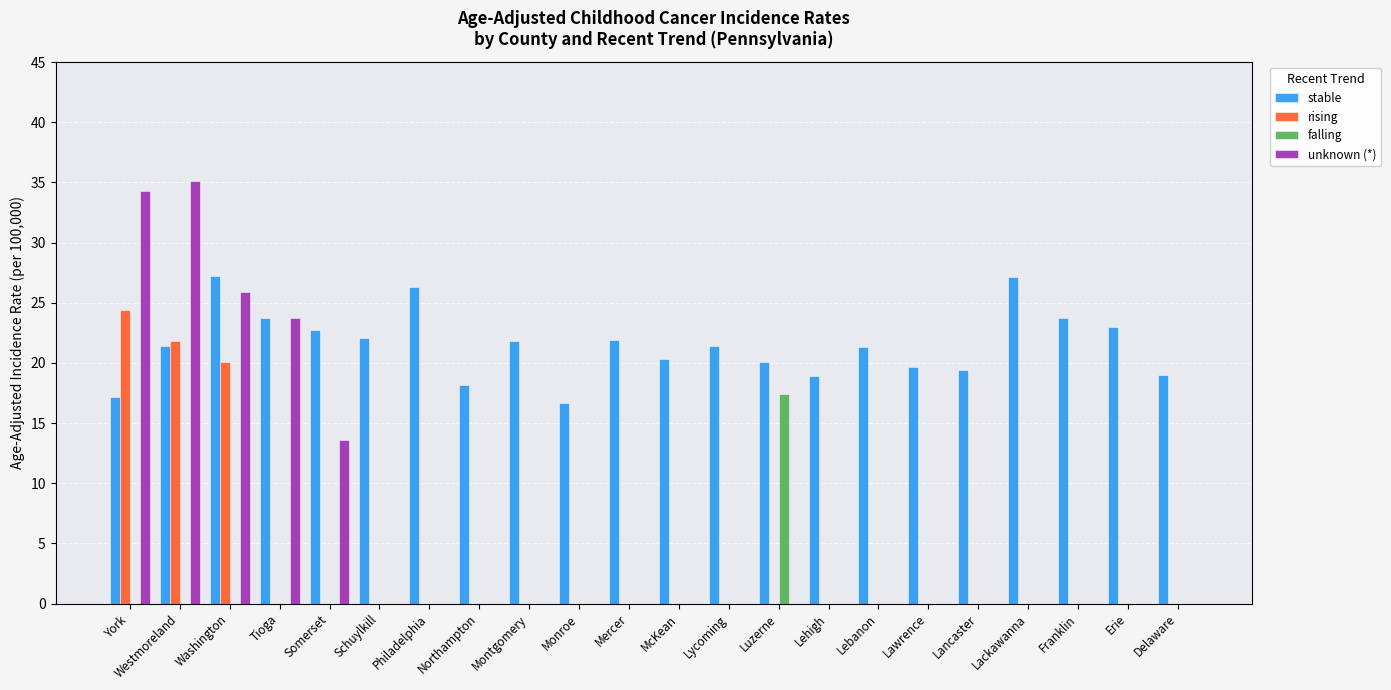

What is the average value of the unknown (*) series?

6.0